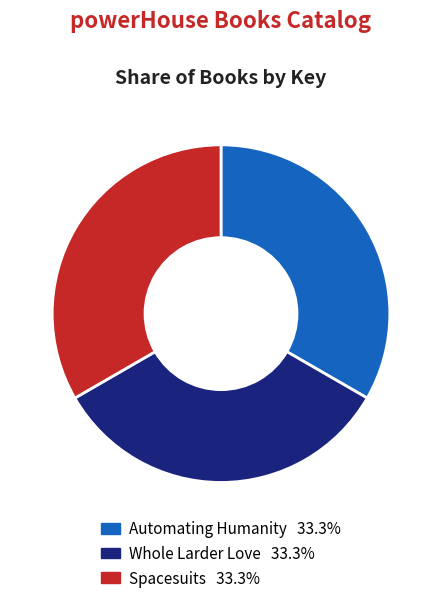

How many segments does this pie chart have?

3